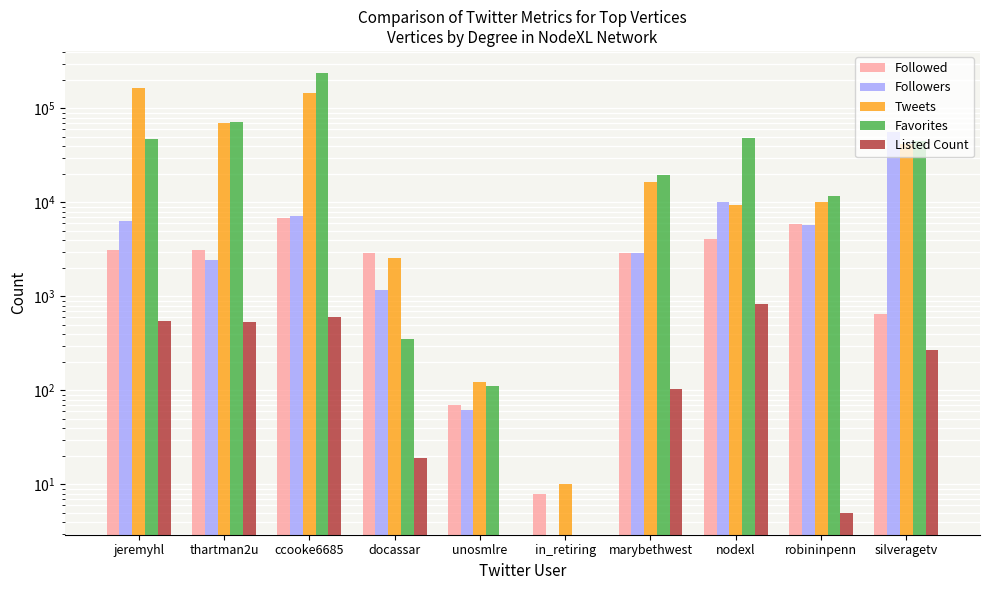

What is the difference between the second highest and second lowest values in the Followed series?

5763